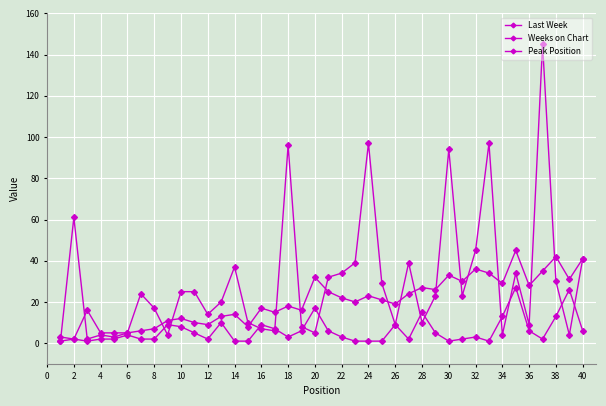

In Last Week, how many points are higher than both neighbors (excluding endpoints)?

13